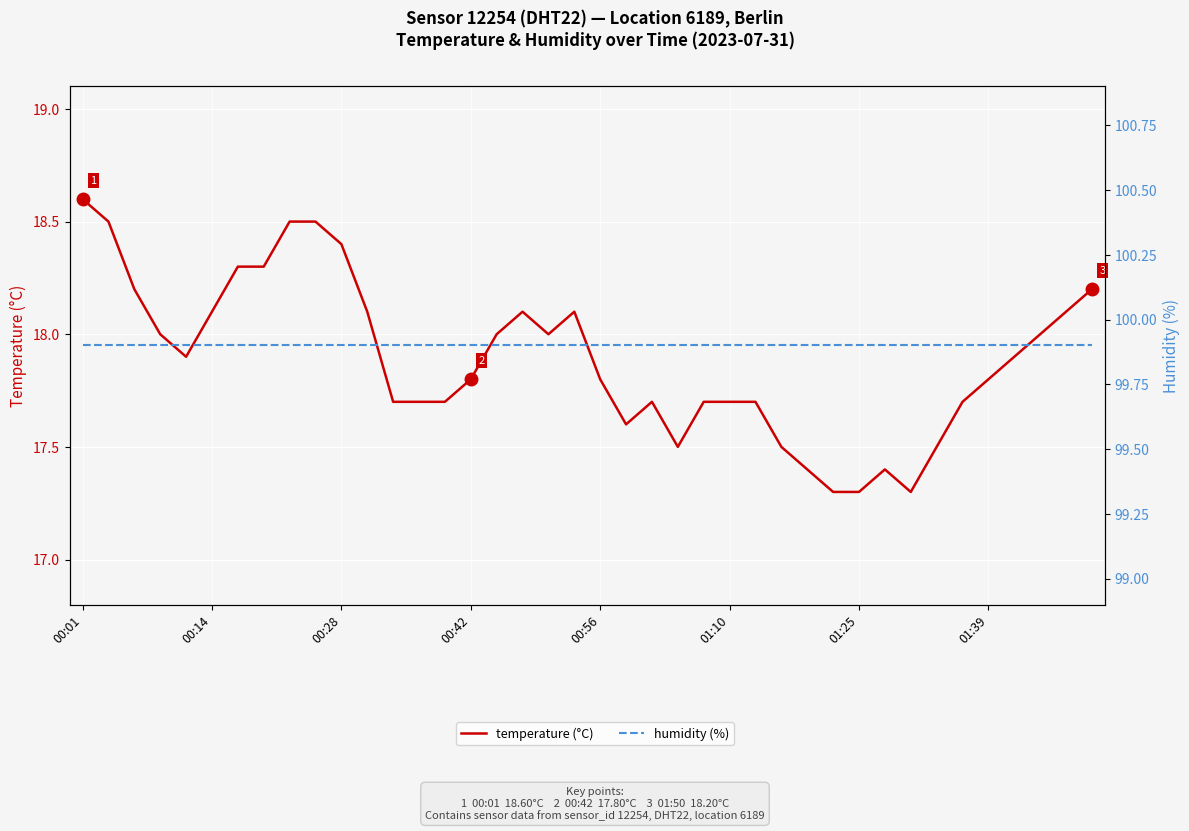

What is the difference between the maximum and second lowest values in the temperature (°C) series?

1.3